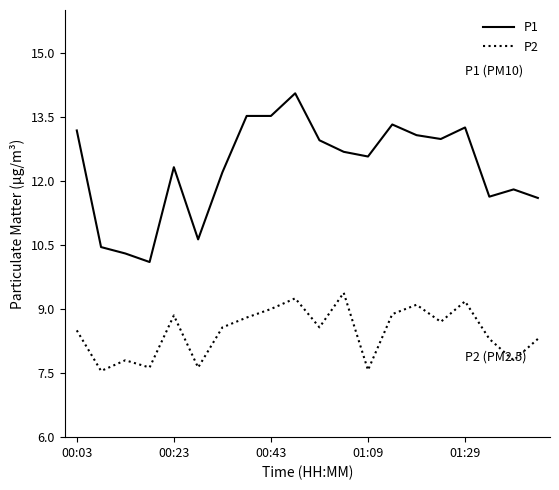

True or false: P2 has more than 1 points higher than both neighbors.

True